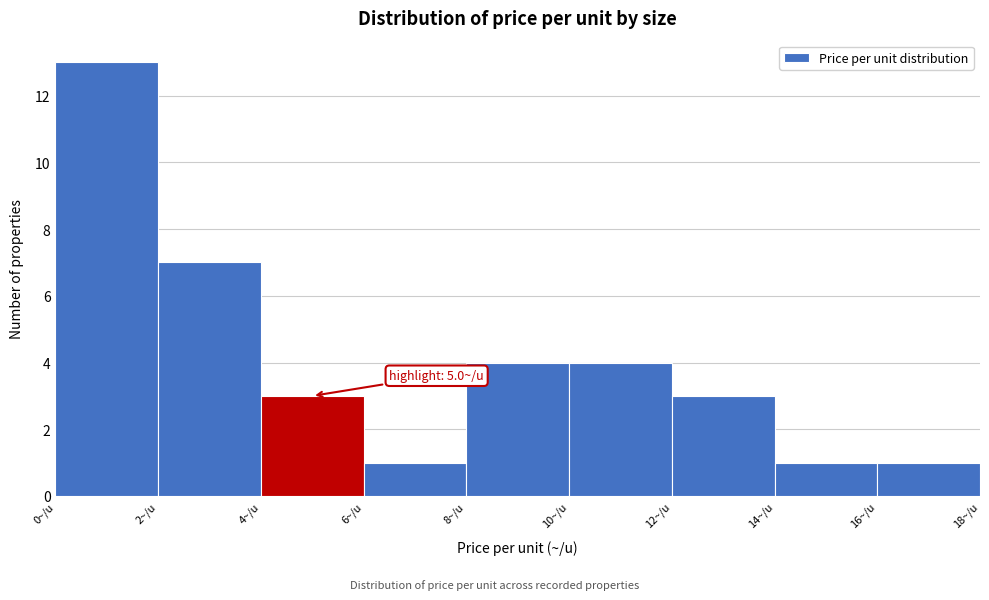

Which range on the x-axis has the tallest bar?

0 to 2